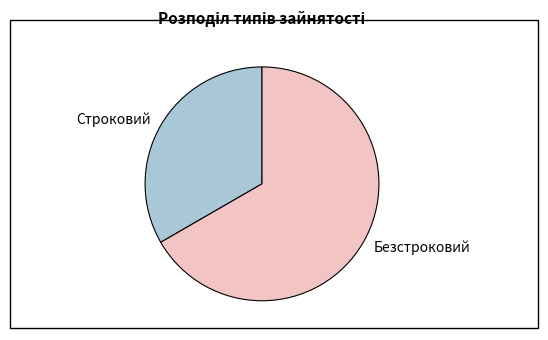

Rank the categories by value from lowest to highest.

Строковий, Безстроковий